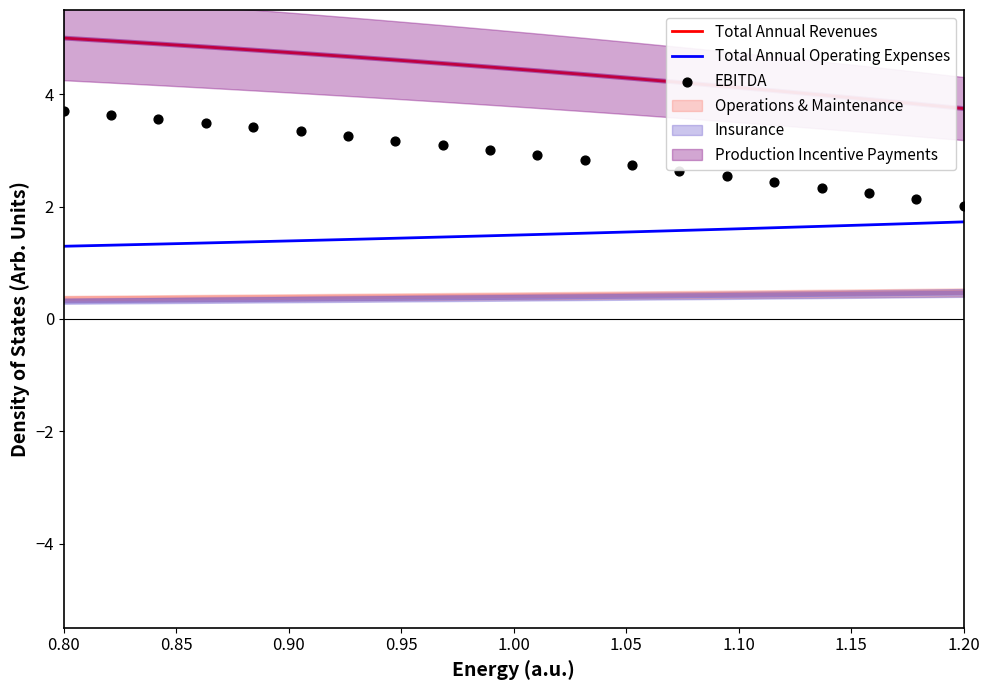

At which category is the sum across all series the highest?

0.80